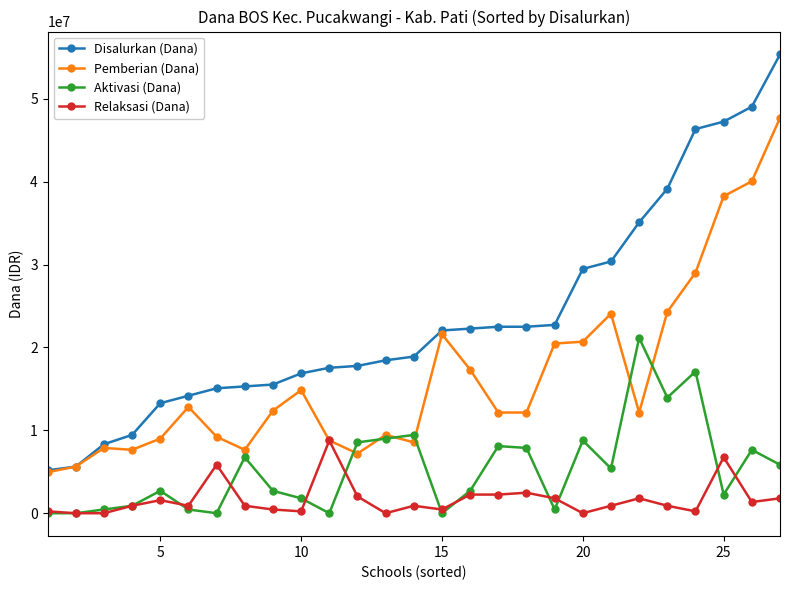

What are all the series names shown in the legend?

Disalurkan (Dana), Pemberian (Dana), Aktivasi (Dana), Relaksasi (Dana)